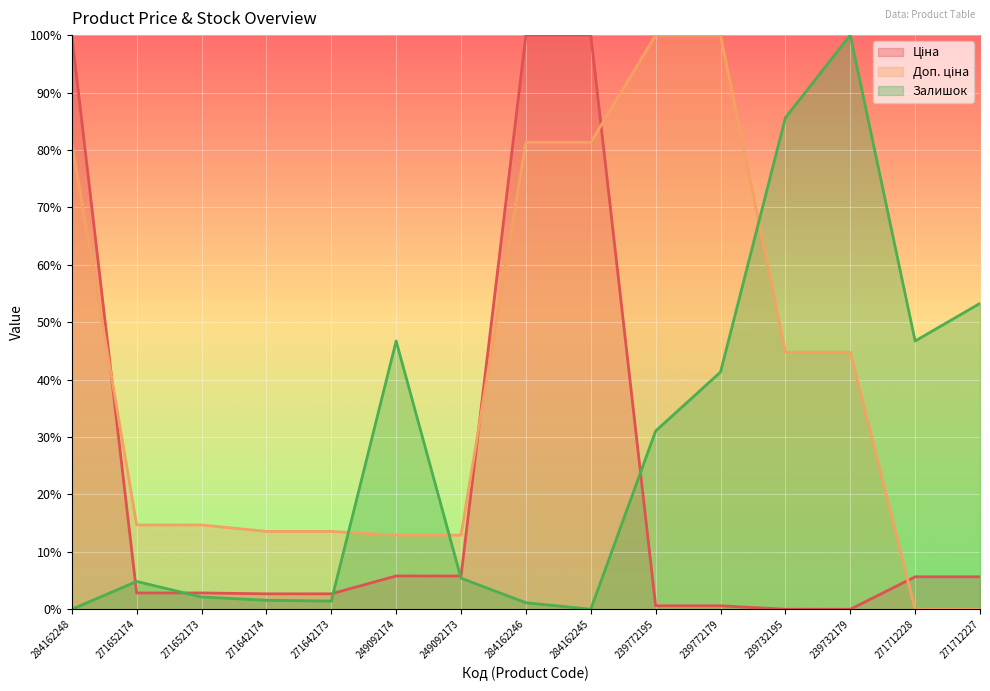

In Залишок, how many points are higher than both neighbors (excluding endpoints)?

3